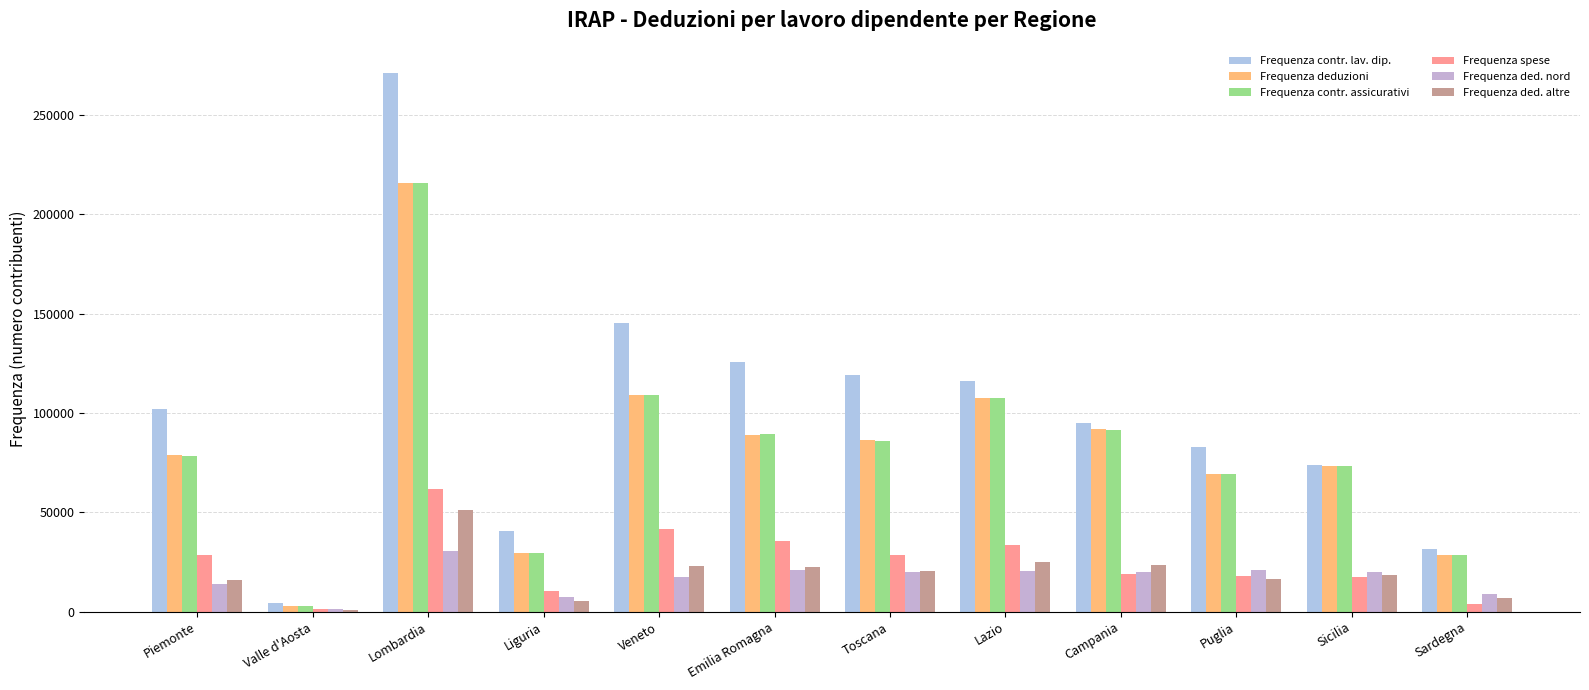

What is the sum of all Frequenza spese values?

299825